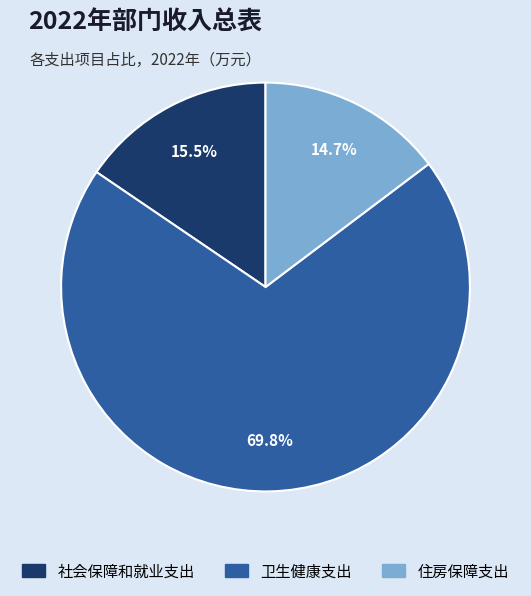

Is 住房保障支出 the majority of the pie?

No